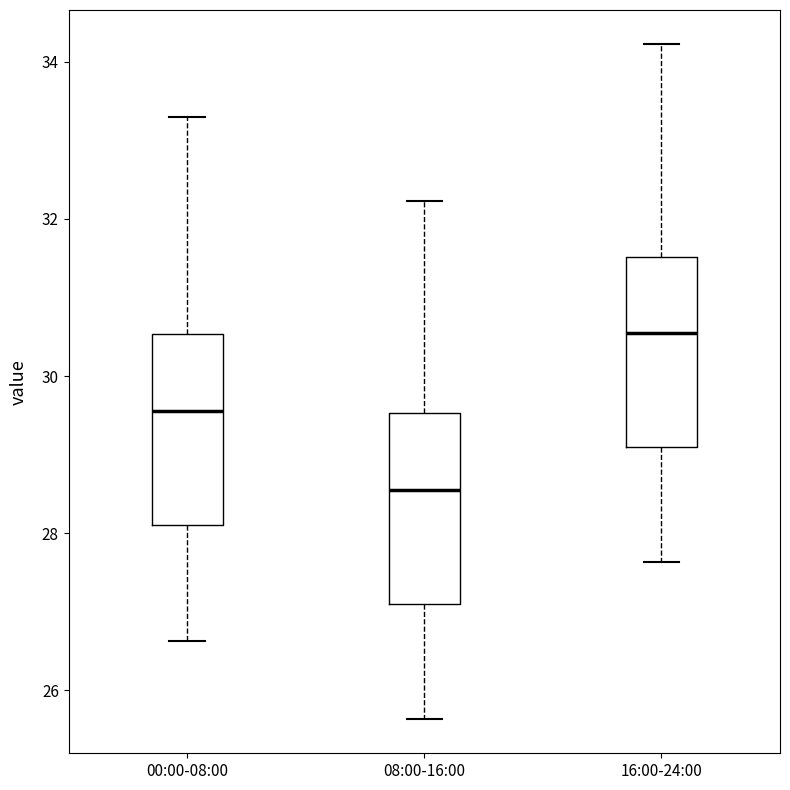

Where does the upper whisker of the box for 08:00-16:00 end on the y-axis? The values are not printed on the chart, so give them approximately, as read against the axis.

32.2